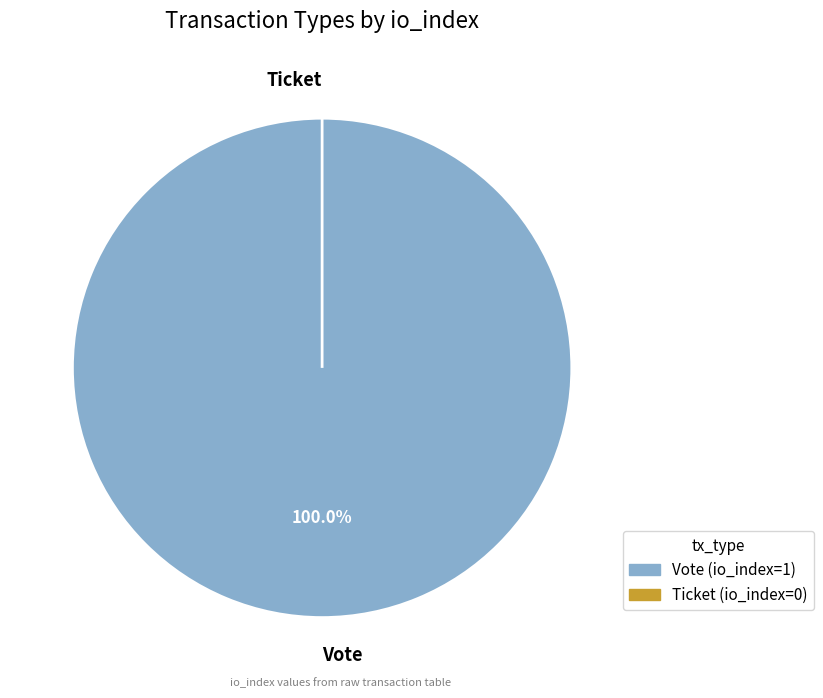

To the nearest percent, what is the difference between the Ticket and Vote slice percentages?

100%